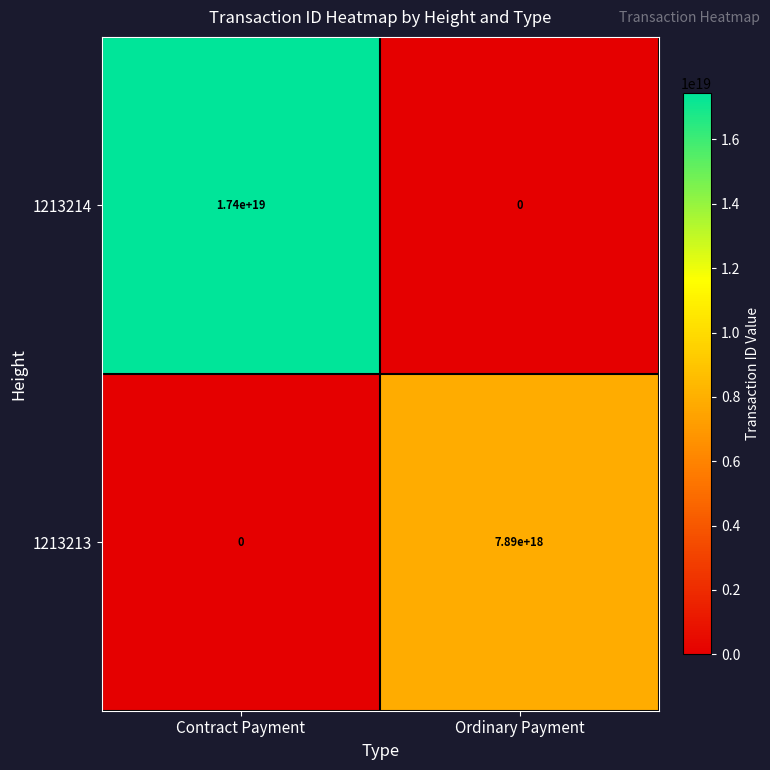

At which category is the sum across all series the highest?

Contract Payment